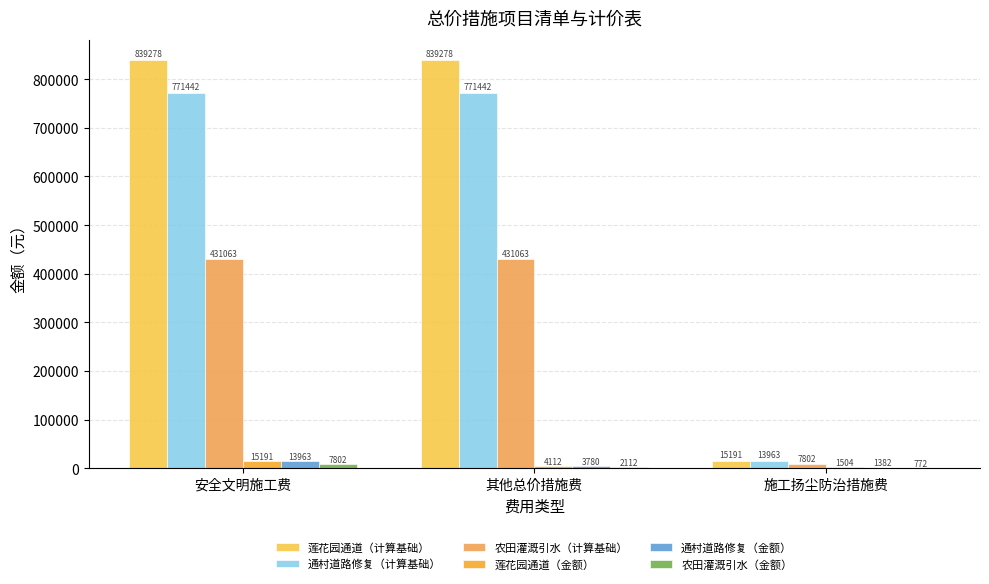

What is the average value of the 莲花园通道（计算基础） series?

564582